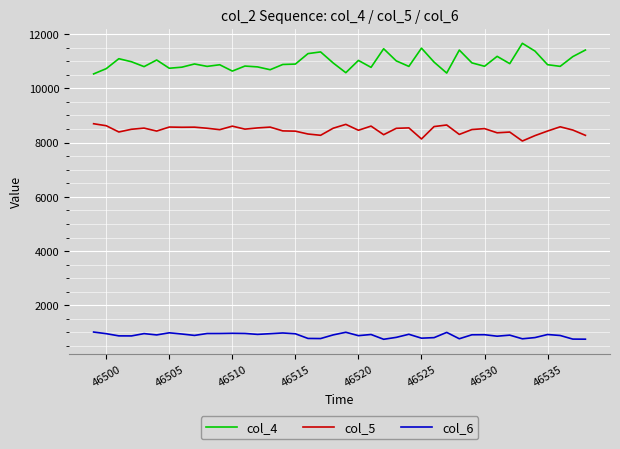

True or false: col_4 and col_5 intersect in this chart.

False